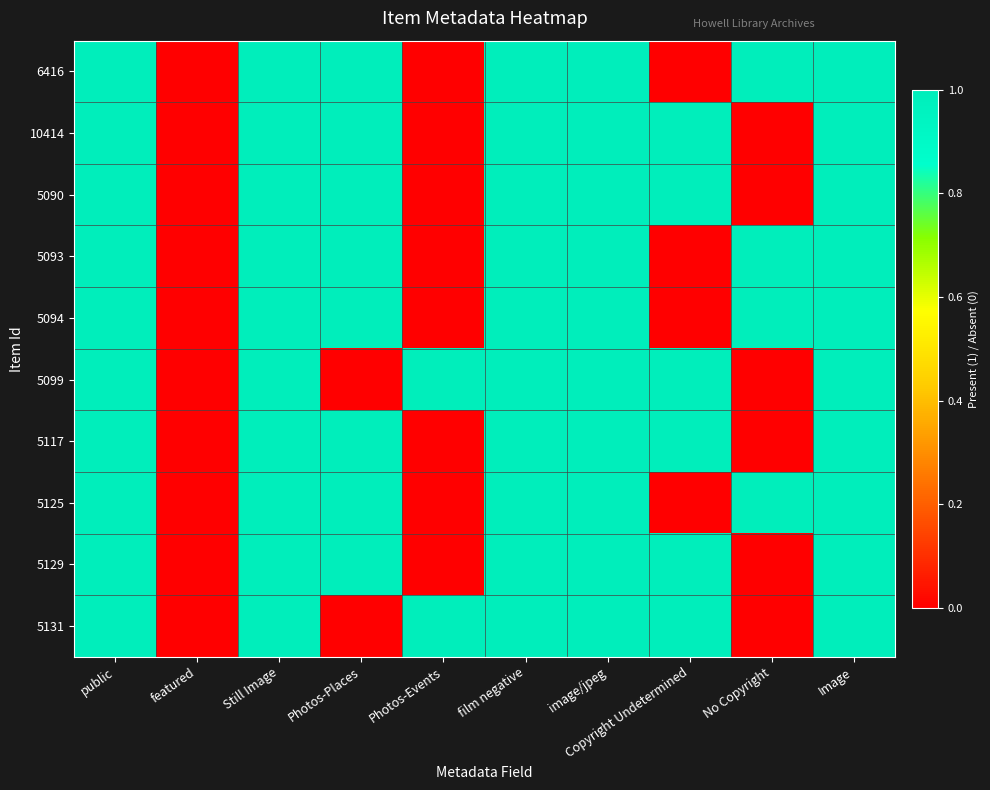

Reading left to right, transcribe all the data shown in this chart.

6416: public=1	featured=0	Still Image=1	Photos-Places=1	Photos-Events=0	film negative=1	image/jpeg=1	Copyright Undetermined=0	No Copyright=1	Image=1
10414: public=1	featured=0	Still Image=1	Photos-Places=1	Photos-Events=0	film negative=1	image/jpeg=1	Copyright Undetermined=1	No Copyright=0	Image=1
5090: public=1	featured=0	Still Image=1	Photos-Places=1	Photos-Events=0	film negative=1	image/jpeg=1	Copyright Undetermined=1	No Copyright=0	Image=1
5093: public=1	featured=0	Still Image=1	Photos-Places=1	Photos-Events=0	film negative=1	image/jpeg=1	Copyright Undetermined=0	No Copyright=1	Image=1
5094: public=1	featured=0	Still Image=1	Photos-Places=1	Photos-Events=0	film negative=1	image/jpeg=1	Copyright Undetermined=0	No Copyright=1	Image=1
5099: public=1	featured=0	Still Image=1	Photos-Places=0	Photos-Events=1	film negative=1	image/jpeg=1	Copyright Undetermined=1	No Copyright=0	Image=1
5117: public=1	featured=0	Still Image=1	Photos-Places=1	Photos-Events=0	film negative=1	image/jpeg=1	Copyright Undetermined=1	No Copyright=0	Image=1
5125: public=1	featured=0	Still Image=1	Photos-Places=1	Photos-Events=0	film negative=1	image/jpeg=1	Copyright Undetermined=0	No Copyright=1	Image=1
5129: public=1	featured=0	Still Image=1	Photos-Places=1	Photos-Events=0	film negative=1	image/jpeg=1	Copyright Undetermined=1	No Copyright=0	Image=1
5131: public=1	featured=0	Still Image=1	Photos-Places=0	Photos-Events=1	film negative=1	image/jpeg=1	Copyright Undetermined=1	No Copyright=0	Image=1